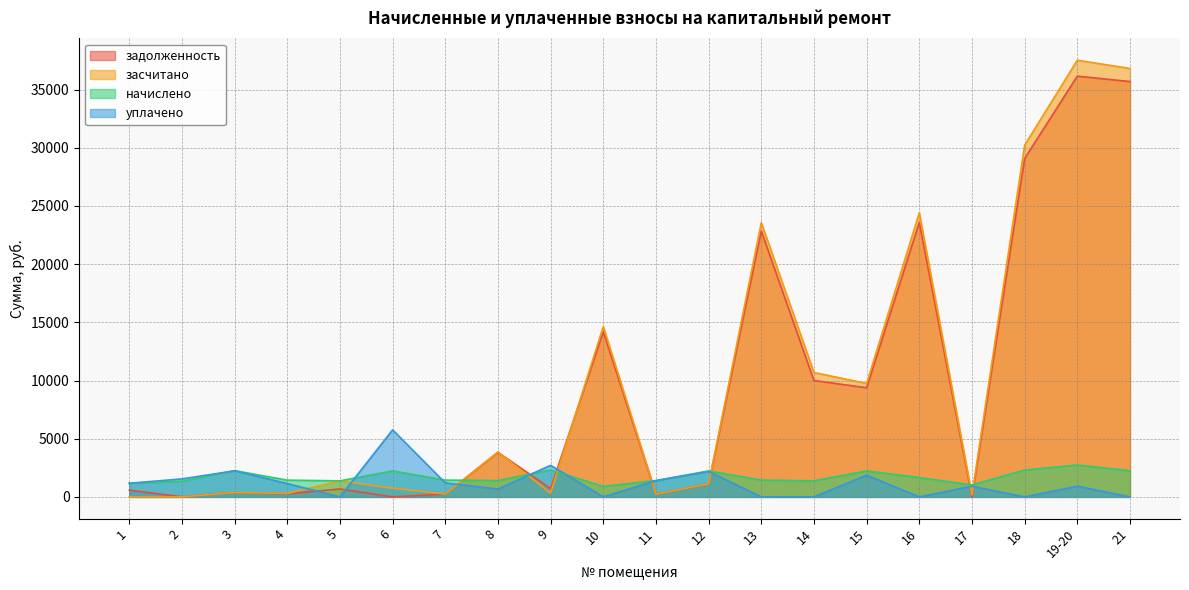

Reading left to right, transcribe all the data shown in this chart.

задолженность: 1=585.6	2=8.9	3=375.6	4=262.3	5=678.2	6=0.0	7=240.1	8=3827.8	9=714.3	10=14193.9	11=234.4	12=1114.6	13=22851.6	14=9999.4	15=9378.9	16=23591.5	17=0.0	18=29075.5	19-20=36154.8	21=35690.9
засчитано: 1=0.0	2=0.0	3=375.3	4=295.1	5=1368.2	6=744.0	7=240.7	8=3859.5	9=325.9	10=14642.2	11=234.4	12=1116.0	13=23573.3	14=10689.4	15=9749.0	16=24421.1	17=169.6	18=30228.7	19-20=37523.8	21=36818.0
начислено: 1=1171.8	2=1342.9	3=2258.0	4=1439.6	5=1380.1	6=2235.7	7=1443.4	8=1405.4	9=2321.3	10=896.5	11=1406.2	12=2232.0	13=1443.4	14=1380.1	15=2228.3	16=1659.1	17=1026.7	18=2306.4	19-20=2737.9	21=2254.3
уплачено: 1=1172.0	2=1547.1	3=2241.4	4=1145.0	5=0.0	6=5761.0	7=1202.1	8=671.0	9=2712.0	10=0.0	11=1395.6	12=2180.2	13=0.0	14=0.0	15=1858.4	16=0.0	17=914.0	18=0.0	19-20=920.0	21=0.0